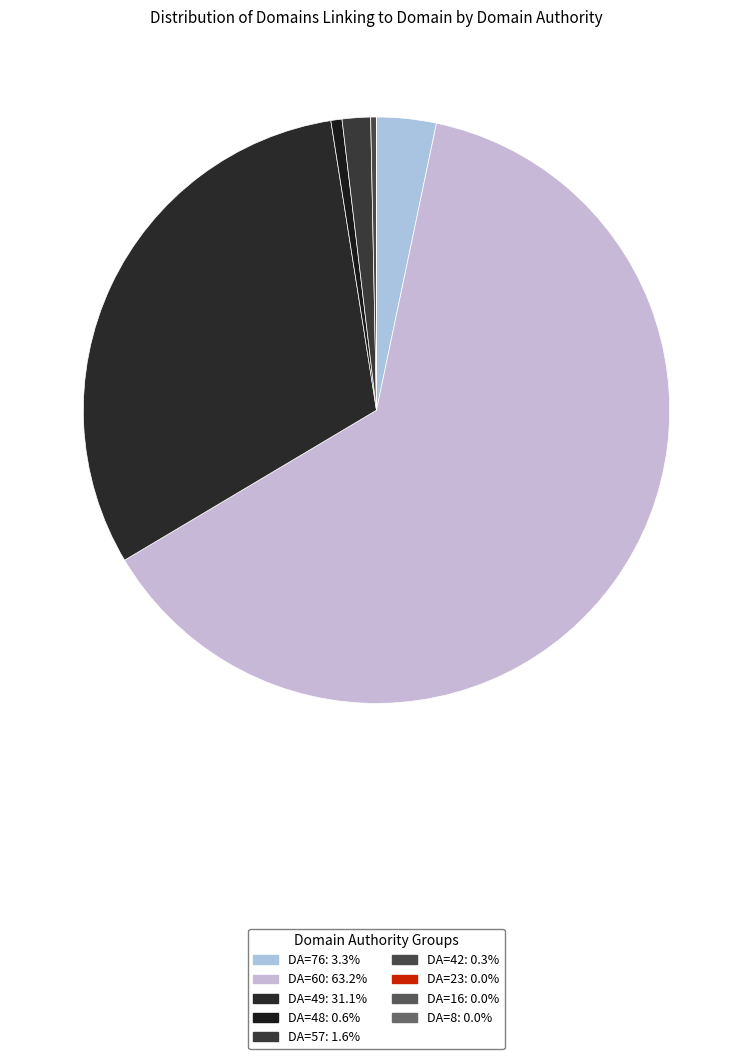

What is the total percentage of DA=16 and DA=60?

63.2%